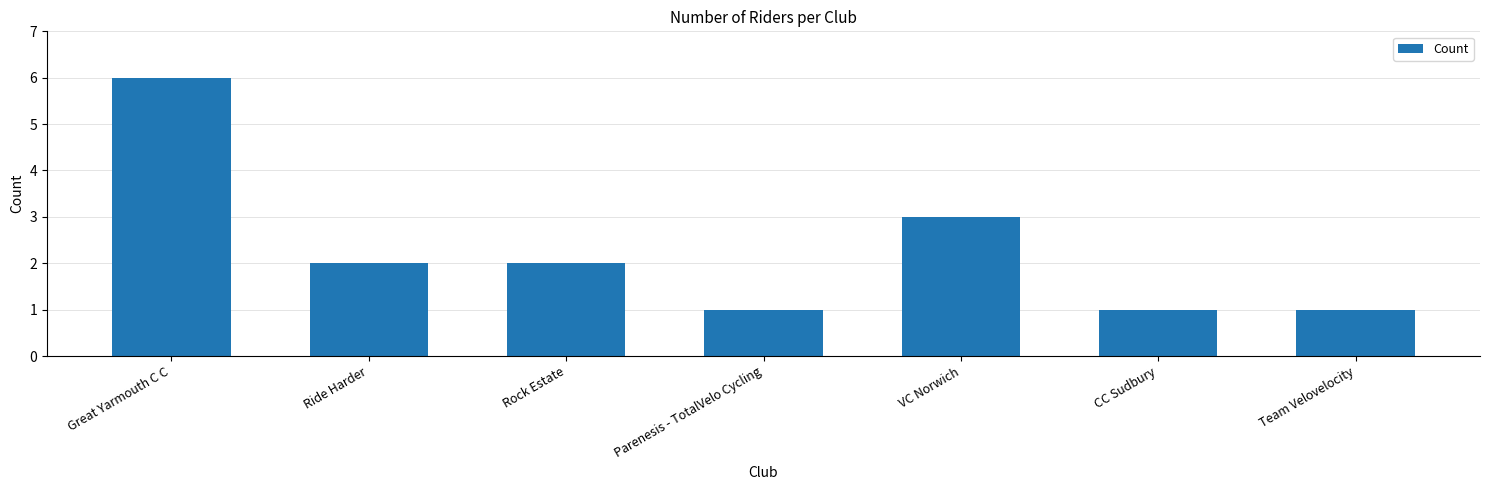

How many categories are shown in the chart?

7